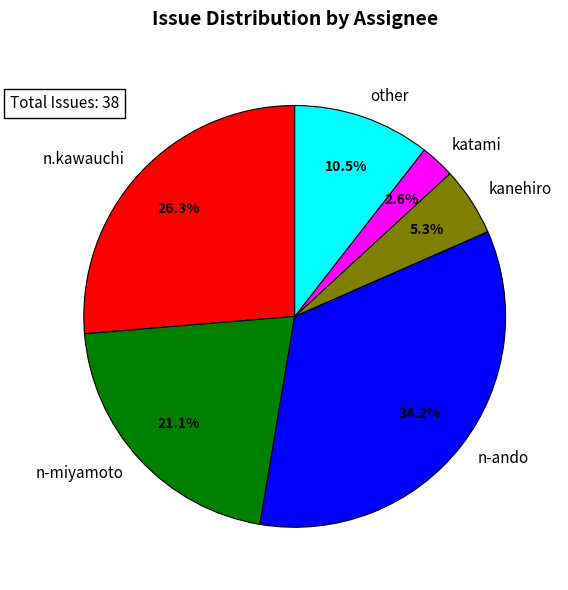

Which category has the biggest portion of the pie?

n-ando